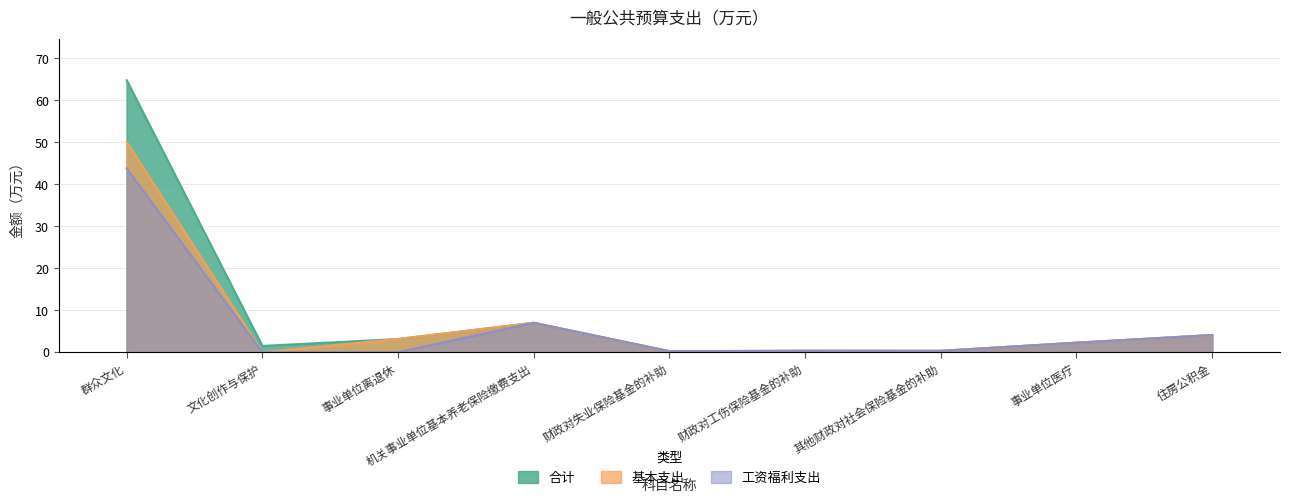

The value of 基本支出 at 机关事业单位基本养老保险缴费支出 is 7.0. True or false?

True